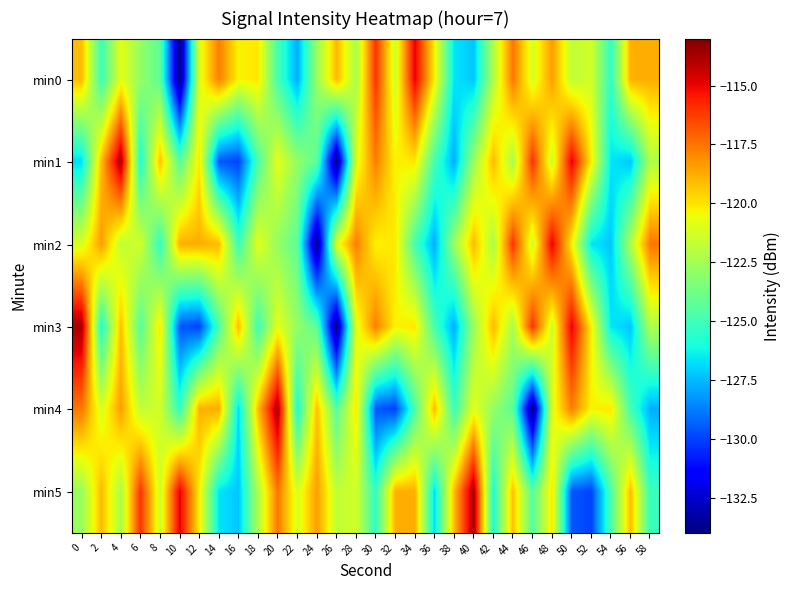

Reading left to right, list all the values displayed in this chart.

min0: 0=-119.1	2=-125.2	4=-120.8	6=-122.9	8=-124.3	10=-134.0	12=-121.0	14=-117.7	16=-120.3	18=-120.0	20=-124.9	22=-127.8	24=-122.7	26=-119.0	28=-122.3	30=-116.0	32=-121.5	34=-114.8	36=-120.2	38=-126.6	40=-127.3	42=-122.2	44=-117.5	46=-121.2	48=-118.4	50=-121.8	52=-121.3	54=-125.4	56=-118.8	58=-118.8
min1: 0=-126.8	2=-119.1	4=-113.7	6=-125.9	8=-119.2	10=-124.5	12=-120.1	14=-129.6	16=-130.0	18=-124.7	20=-120.8	22=-122.9	24=-124.3	26=-134.0	28=-121.0	30=-117.7	32=-120.3	34=-120.0	36=-124.9	38=-127.8	40=-122.7	42=-119.0	44=-122.3	46=-116.0	48=-121.5	50=-114.8	52=-120.2	54=-126.6	56=-127.3	58=-122.2
min2: 0=-121.2	2=-118.4	4=-121.8	6=-121.3	8=-125.4	10=-118.8	12=-118.8	14=-119.1	16=-125.2	18=-120.8	20=-122.9	22=-124.3	24=-134.0	26=-121.0	28=-117.7	30=-120.3	32=-120.0	34=-124.9	36=-127.8	38=-122.7	40=-119.0	42=-122.3	44=-116.0	46=-121.5	48=-114.8	50=-120.2	52=-126.6	54=-127.3	56=-122.2	58=-117.5
min3: 0=-113.7	2=-125.9	4=-119.2	6=-124.5	8=-120.1	10=-129.6	12=-130.0	14=-124.7	16=-119.1	18=-125.2	20=-120.8	22=-122.9	24=-124.3	26=-134.0	28=-121.0	30=-117.7	32=-120.3	34=-120.0	36=-124.9	38=-127.8	40=-122.7	42=-119.0	44=-122.3	46=-116.0	48=-121.5	50=-114.8	52=-120.2	54=-126.6	56=-127.3	58=-122.2
min4: 0=-117.5	2=-121.2	4=-118.4	6=-121.8	8=-121.3	10=-125.4	12=-118.8	14=-118.8	16=-126.8	18=-119.1	20=-113.7	22=-125.9	24=-119.2	26=-124.5	28=-120.1	30=-129.6	32=-130.0	34=-124.7	36=-119.1	38=-125.2	40=-120.8	42=-122.9	44=-124.3	46=-134.0	48=-121.0	50=-117.7	52=-120.3	54=-120.0	56=-124.9	58=-127.8
min5: 0=-122.7	2=-119.0	4=-122.3	6=-116.0	8=-121.5	10=-114.8	12=-120.2	14=-126.6	16=-127.3	18=-122.2	20=-117.5	22=-121.2	24=-118.4	26=-121.8	28=-121.3	30=-125.4	32=-118.8	34=-118.8	36=-126.8	38=-119.1	40=-113.7	42=-125.9	44=-119.2	46=-124.5	48=-120.1	50=-129.6	52=-130.0	54=-124.7	56=-119.1	58=-125.2